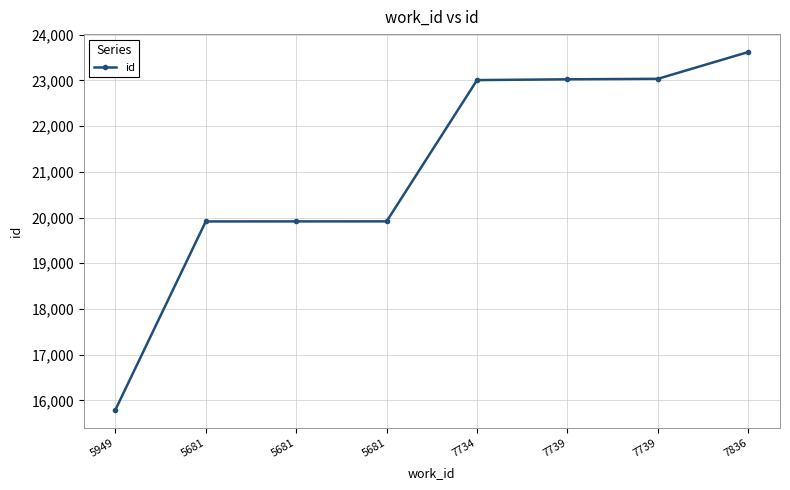

How many series are shown in this chart?

1